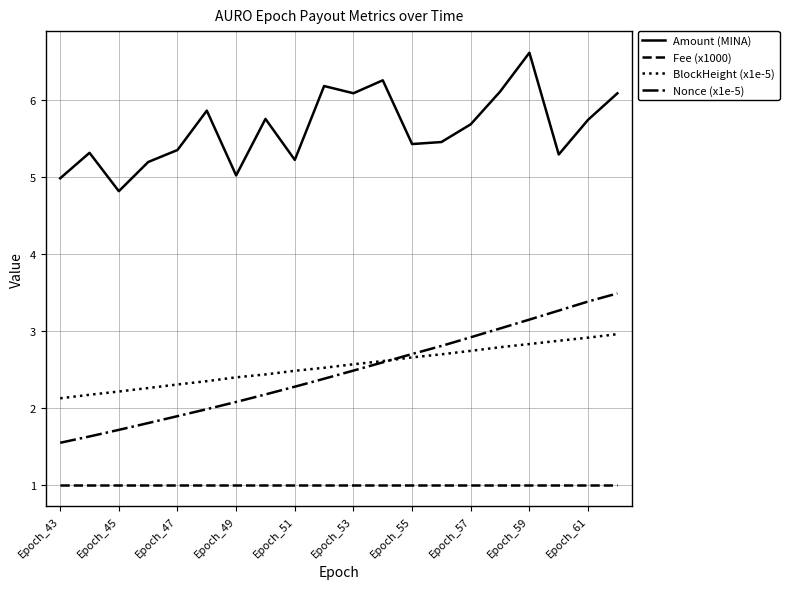

What is the maximum value for Amount (MINA)?

6.6